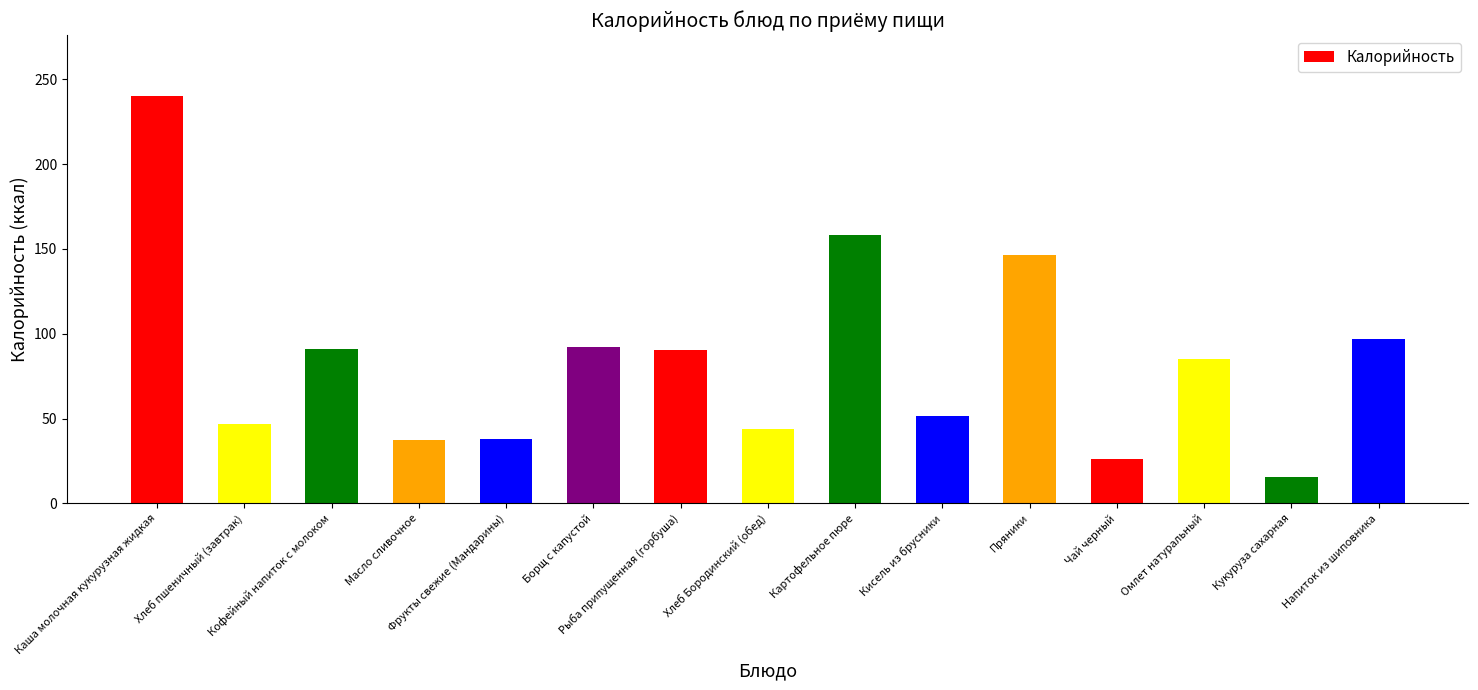

Which has a higher value, Напиток из шиповника or Чай черный?

Напиток из шиповника